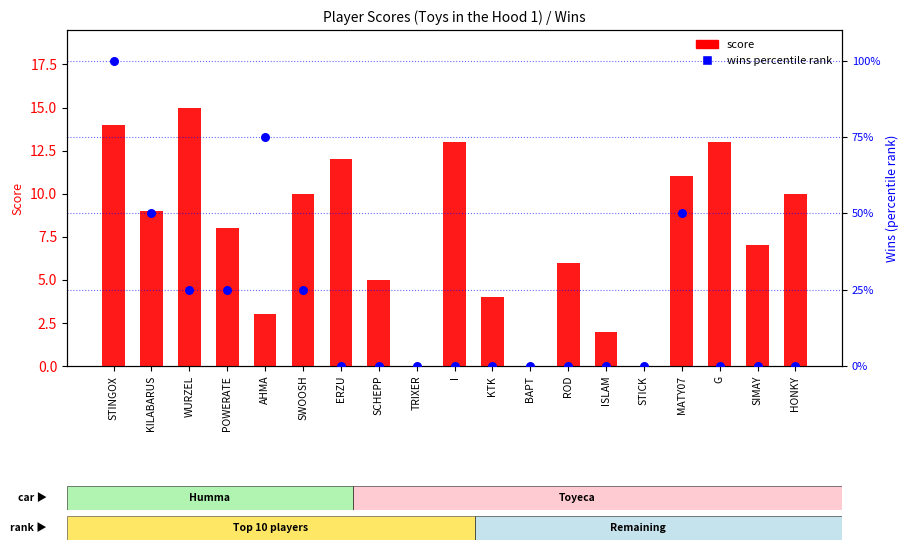

At which category is the sum across all series the highest?

STINGOX